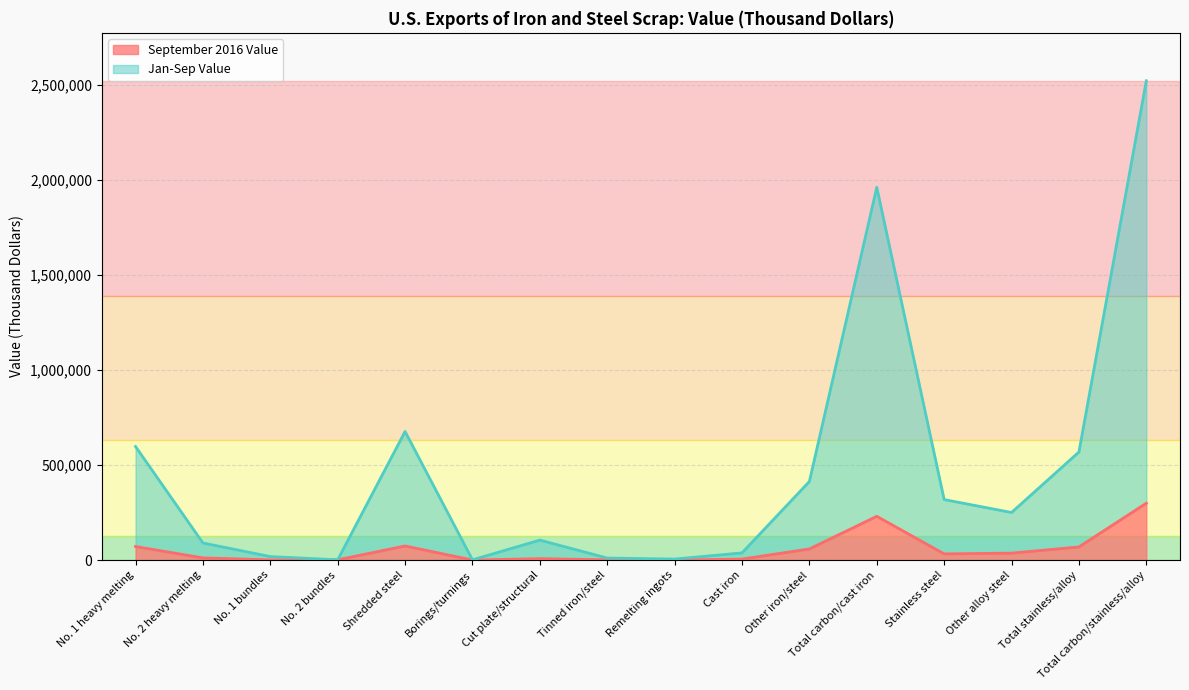

How many lines are shown in the chart?

2